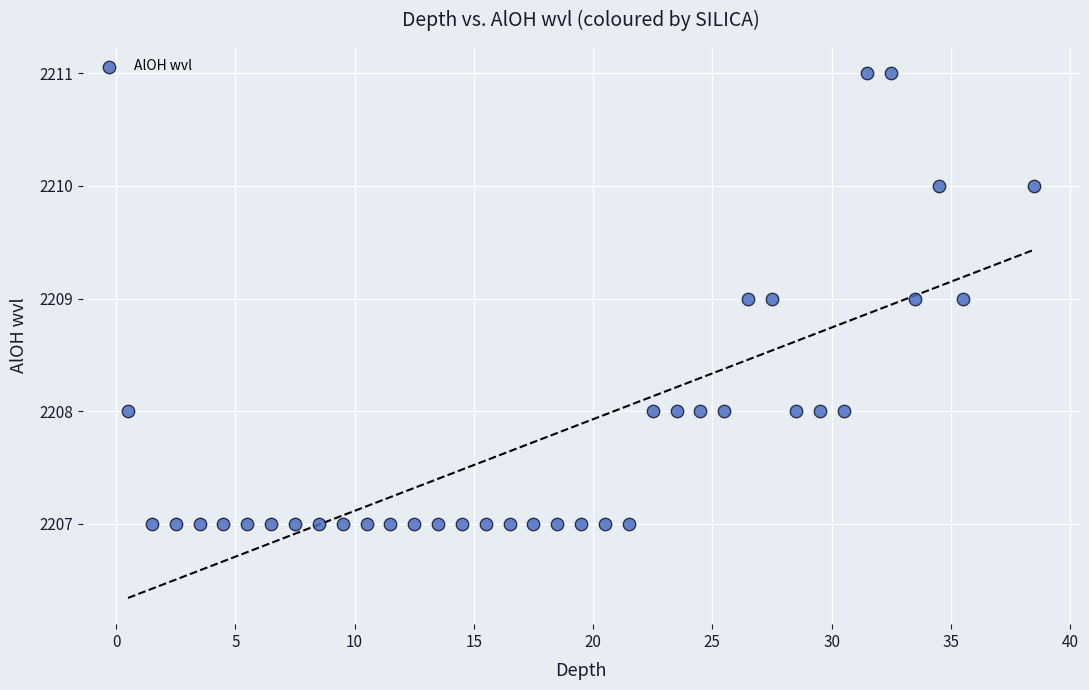

What is the range of Y values (max minus min)?

4